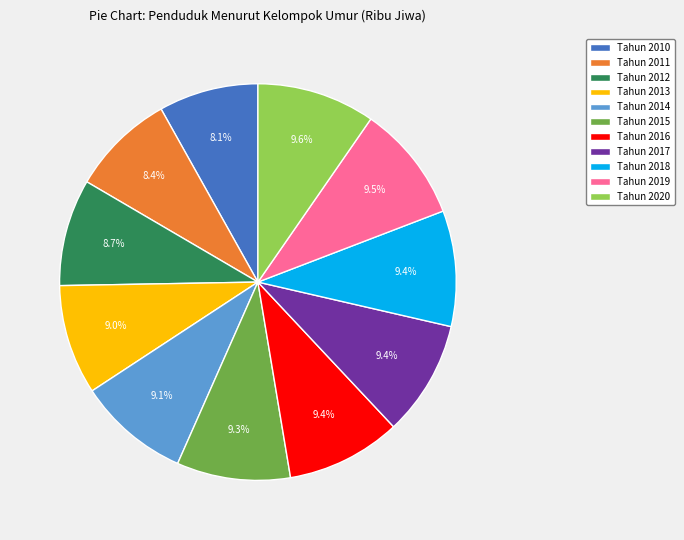

Approximately how many times larger is the value at Tahun 2019 compared to Tahun 2017?

1.0